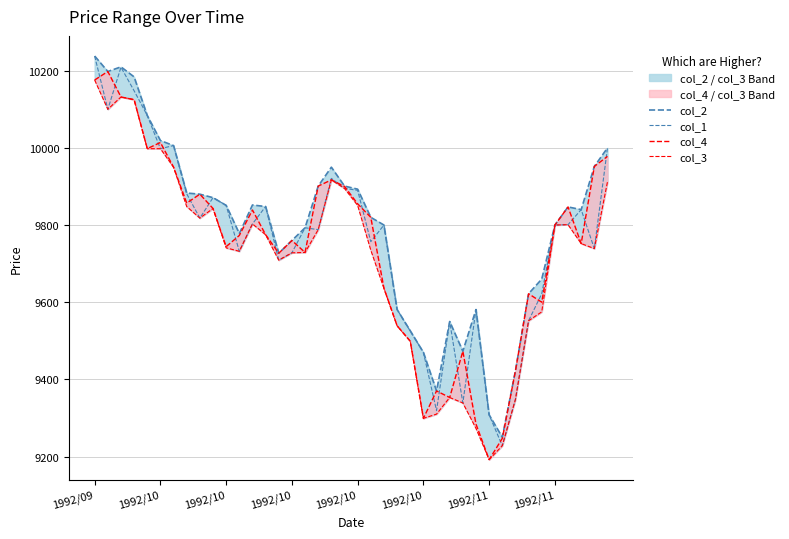

What is the value of the col_3 point at the 19th from the left?

9917